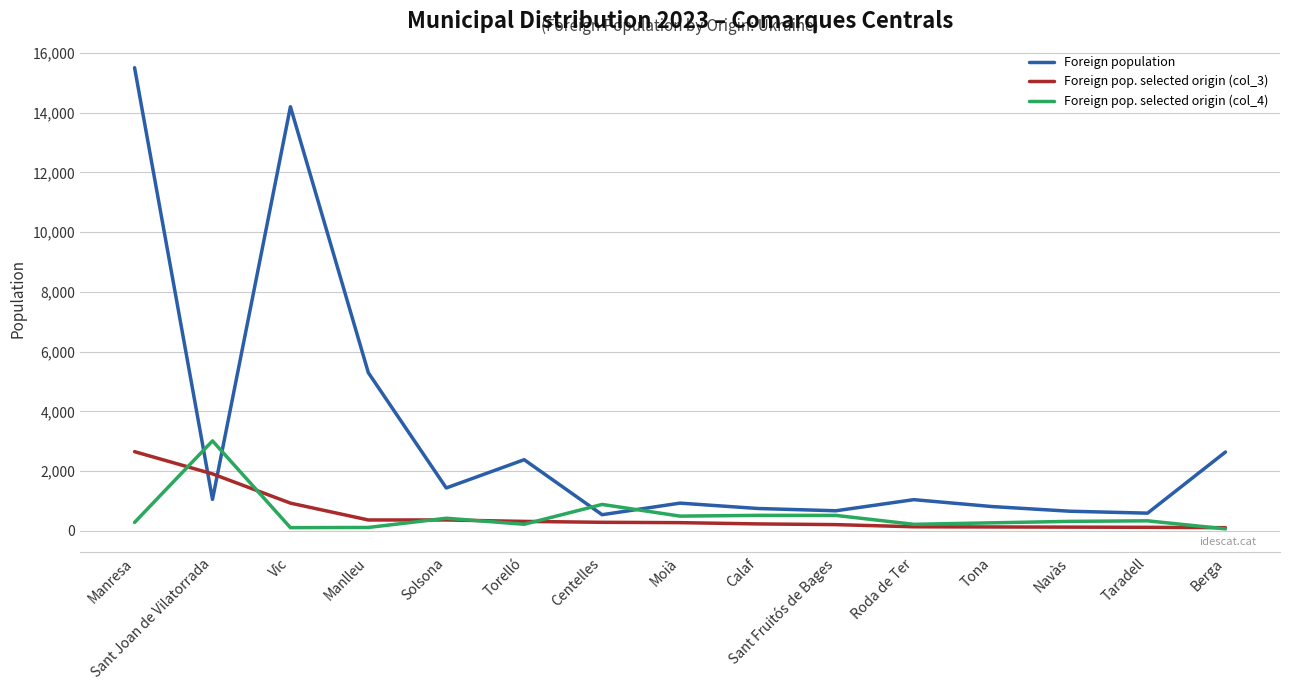

What is the smallest value displayed?

68